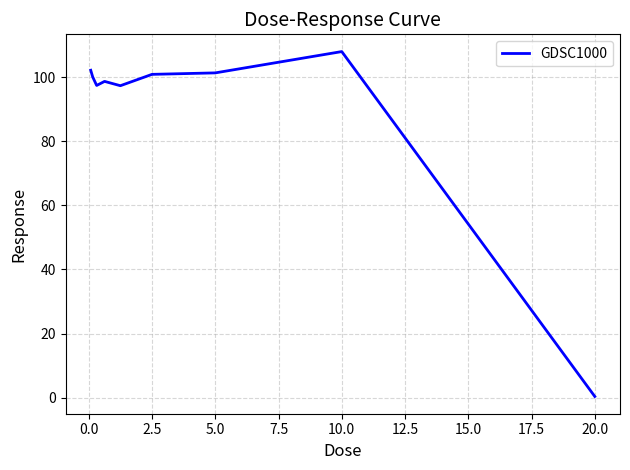

What is the difference between the maximum and minimum values?

107.6